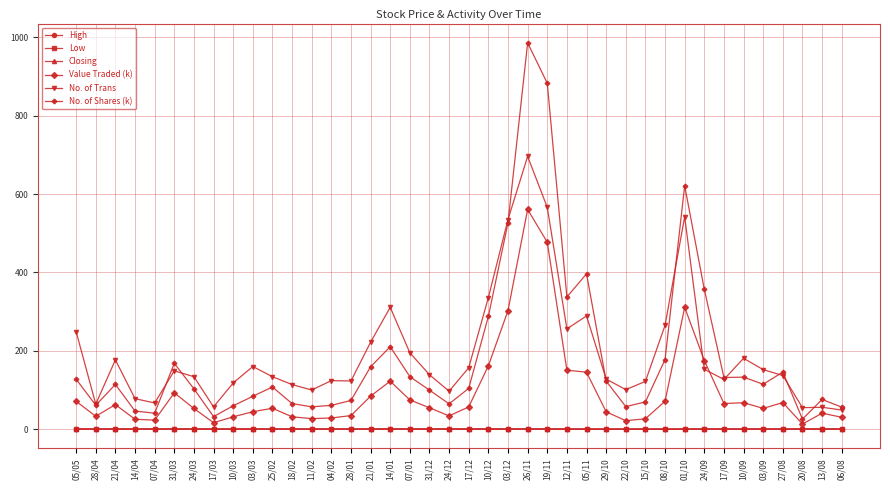

At how many categories does at least one series exceed 474?

4